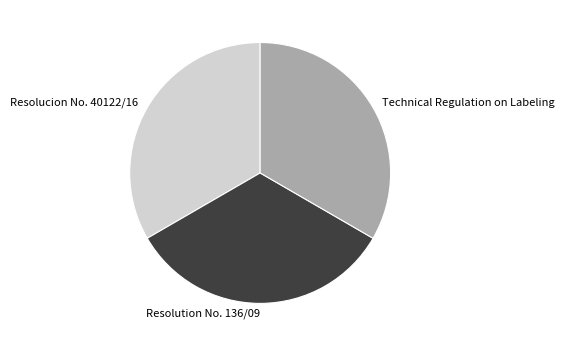

Is Resolution No. 136/09 the majority of the pie?

No